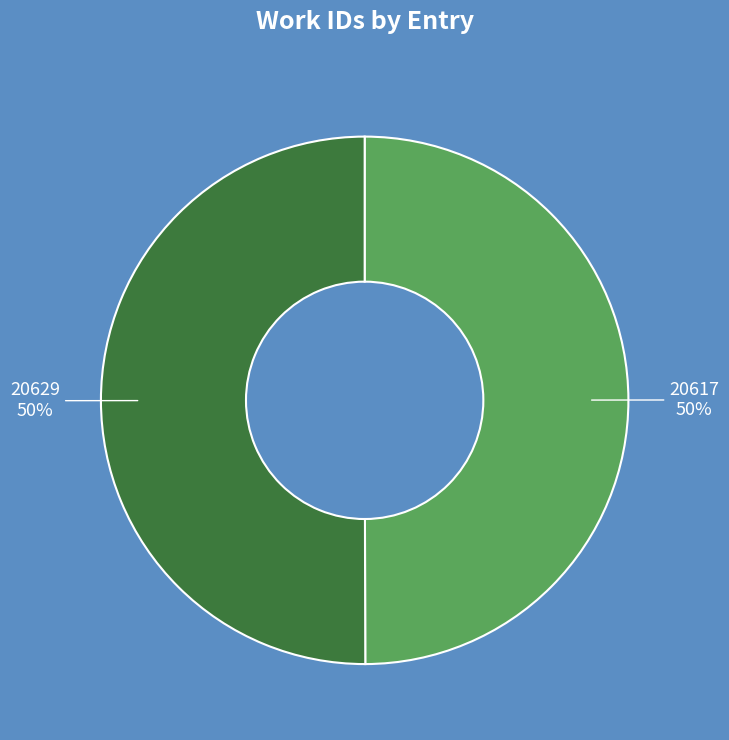

Is it true that 20617 is 62% of the pie?

False